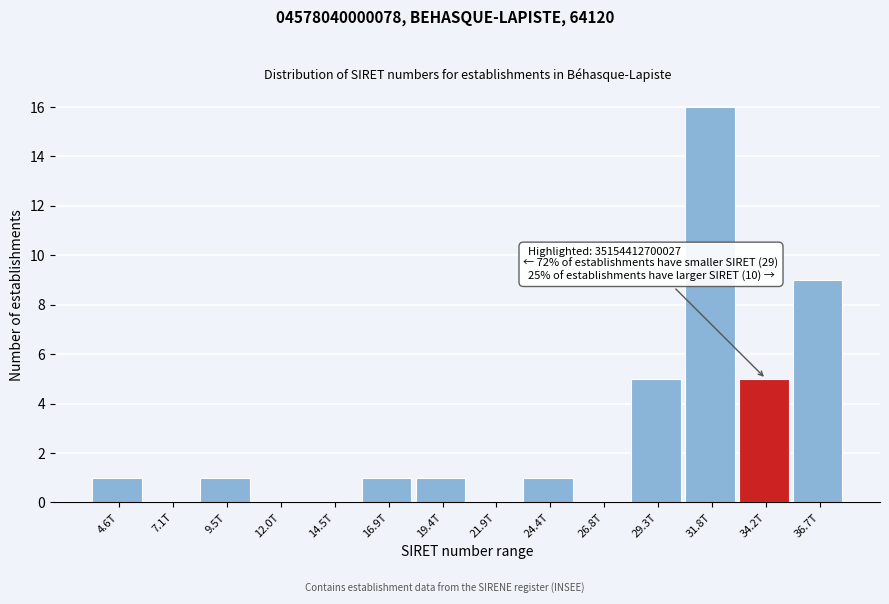

Reading right to left, what are all the values shown in this chart?

36.7T=9	34.2T=5	31.8T=16	29.3T=5	26.8T=0	24.4T=1	21.9T=0	19.4T=1	16.9T=1	14.5T=0	12.0T=0	9.5T=1	7.1T=0	4.6T=1